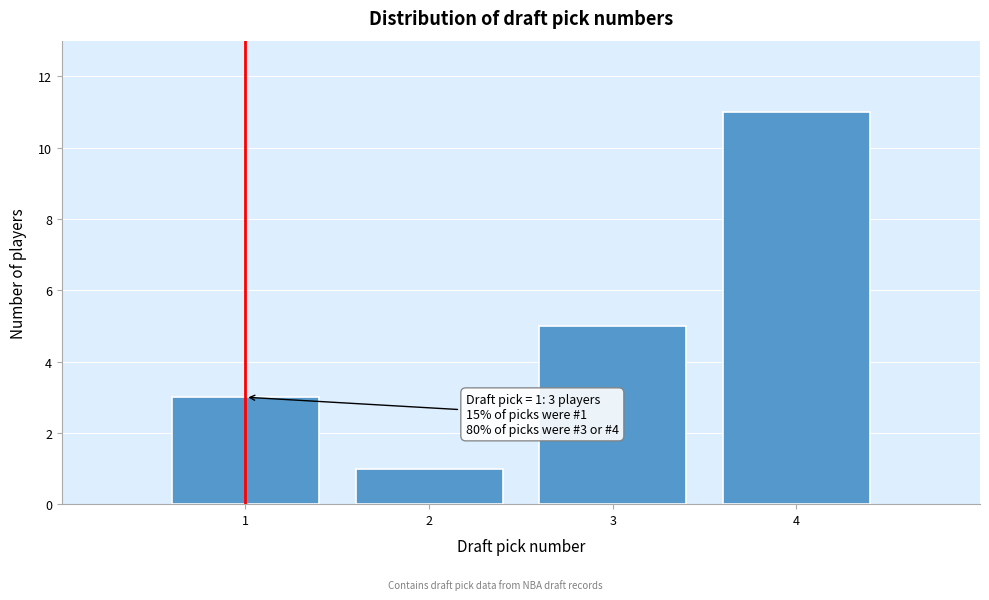

Reading left to right, what are all the values shown in this chart?

3	1	5	11